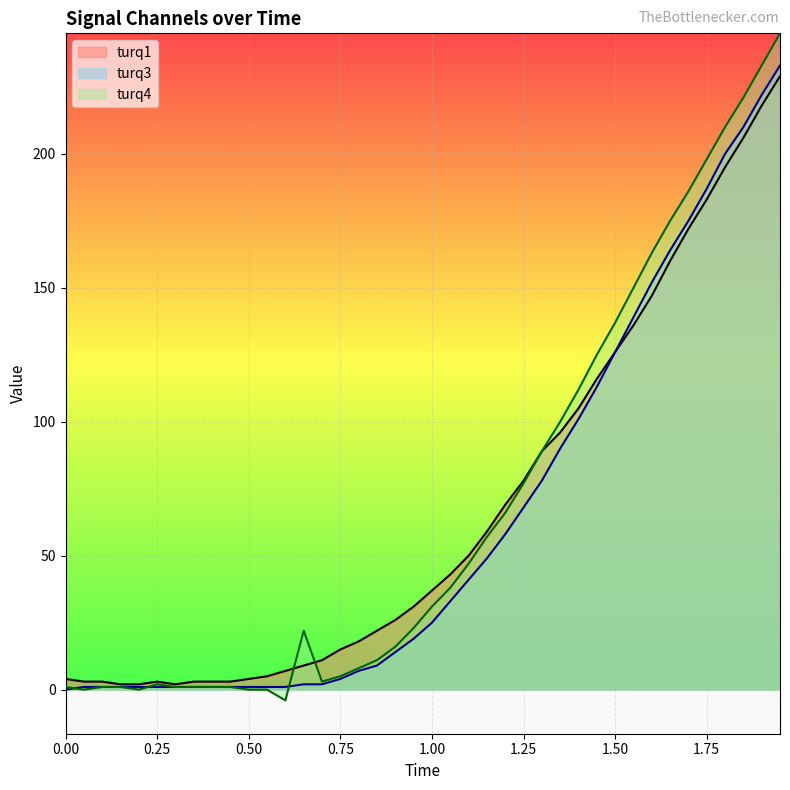

What is the maximum value shown in the chart?

245